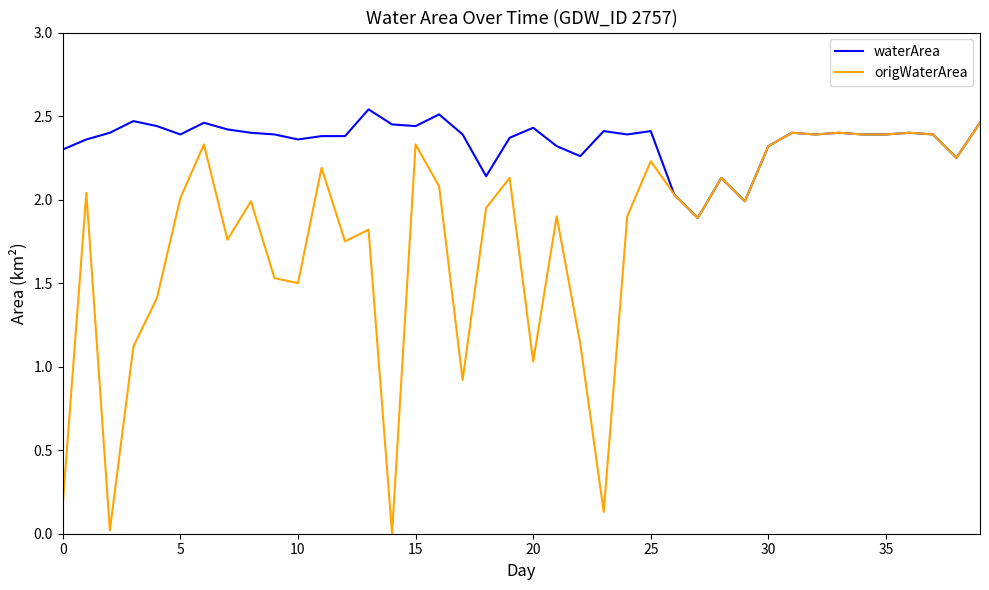

Is this an area chart (filled region under the line)?

No